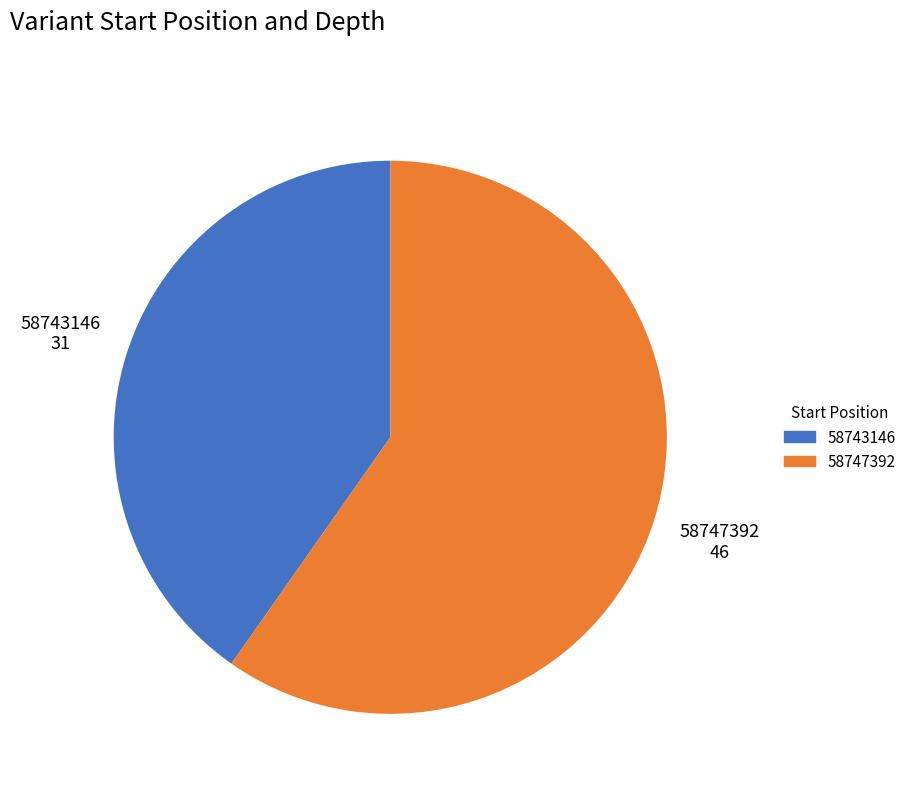

The 58743146 slice represents 40% of the pie. True or false?

True